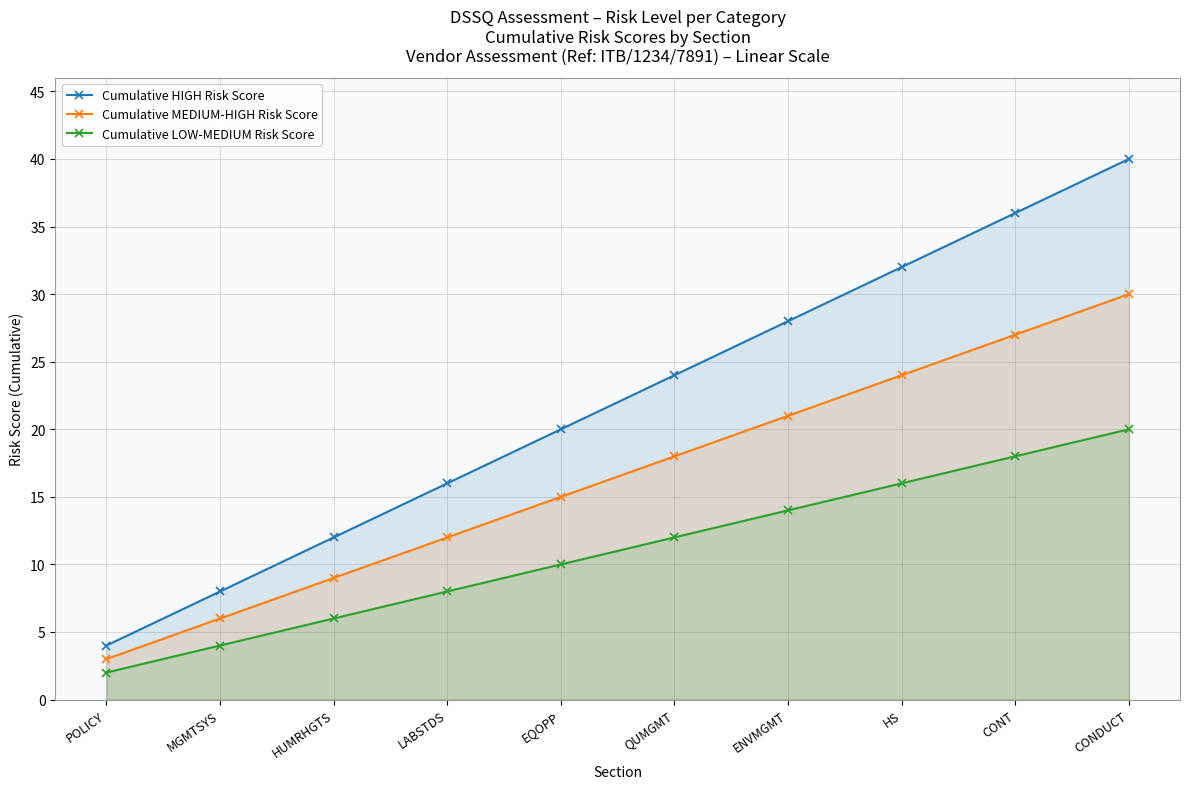

What is the total value across all series at ENVMGMT?

63